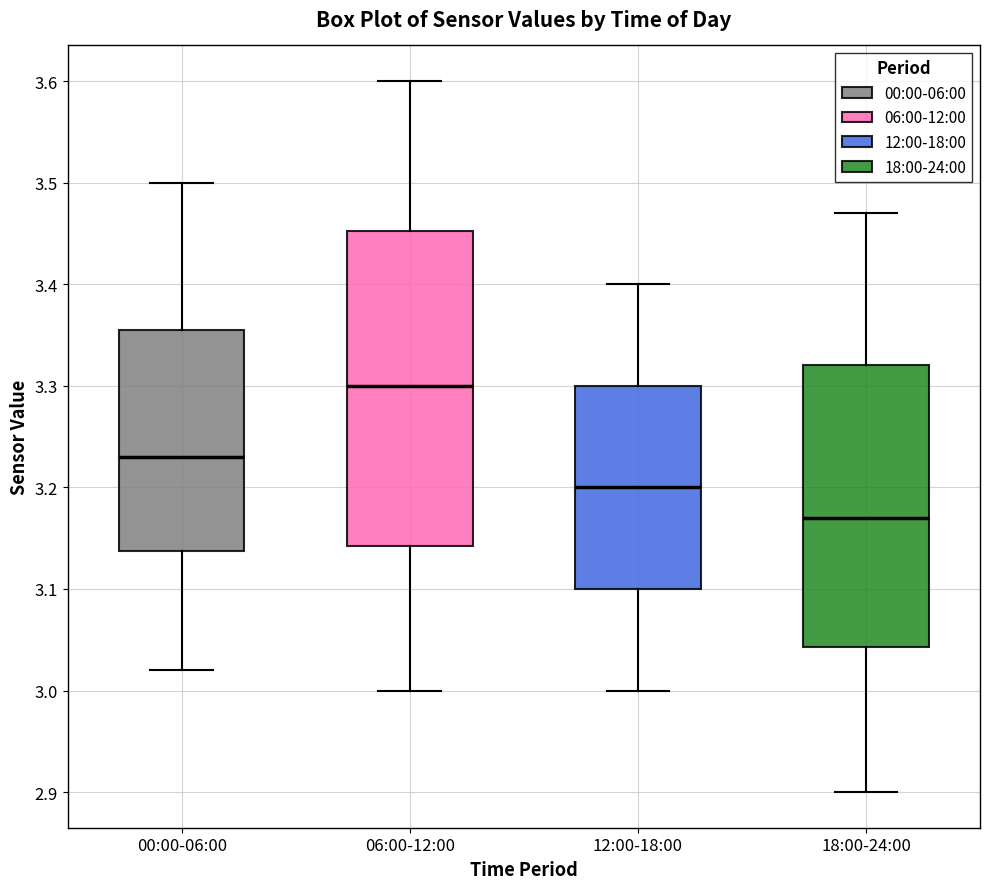

Reading left to right, read every box against the y-axis: the position of its median line, the range the box covers, and the ends of its whiskers. The values are not printed on the chart, so give them approximately, as read against the axis.

00:00-06:00: median 3.23, box 3.14 to 3.36, whiskers 3.02 to 3.50
06:00-12:00: median 3.30, box 3.14 to 3.45, whiskers 3.00 to 3.60
12:00-18:00: median 3.20, box 3.10 to 3.30, whiskers 3.00 to 3.40
18:00-24:00: median 3.17, box 3.04 to 3.32, whiskers 2.90 to 3.47